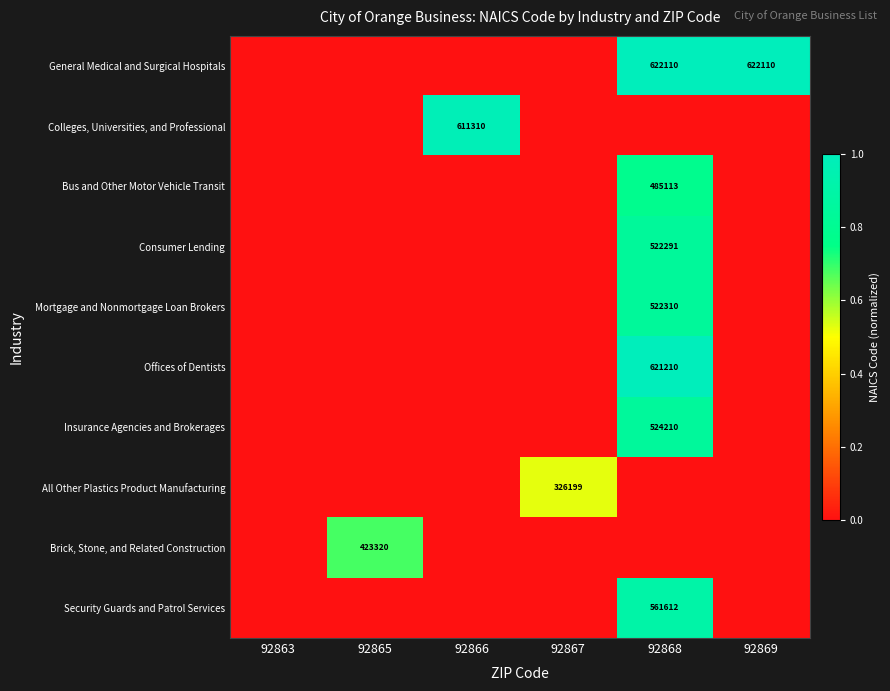

Between 92869 and 92866, which is larger?

92869